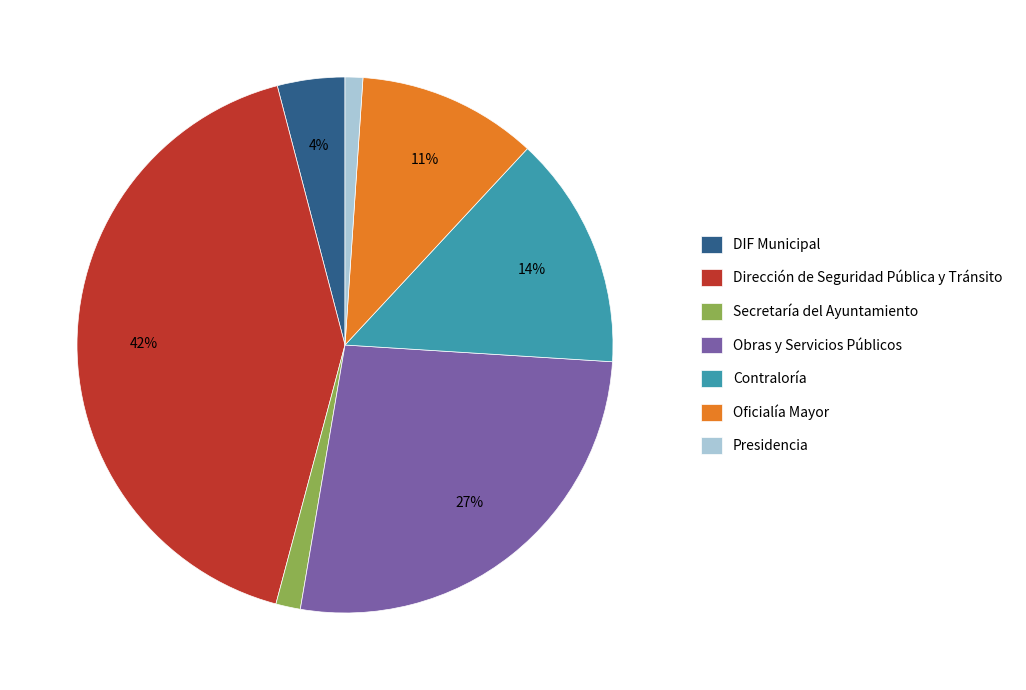

To the nearest percent, what portion does DIF Municipal represent?

4%